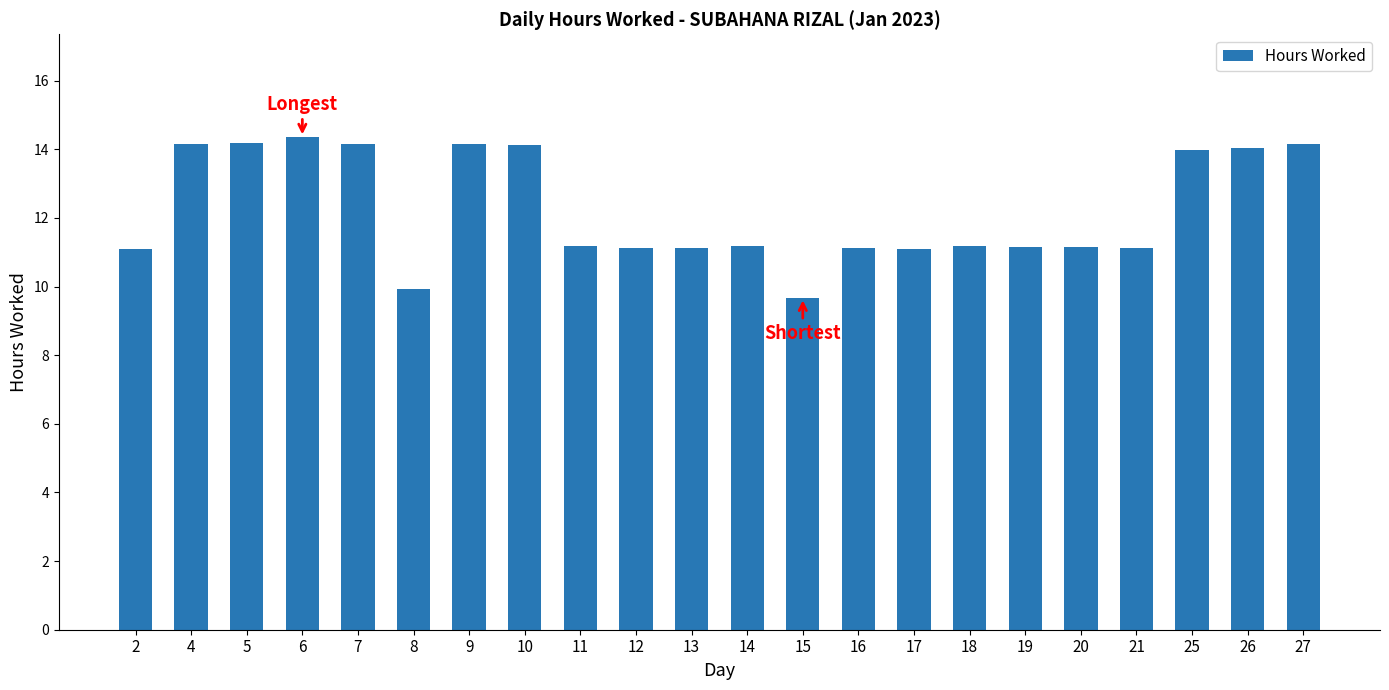

What is the smallest value displayed?

9.7